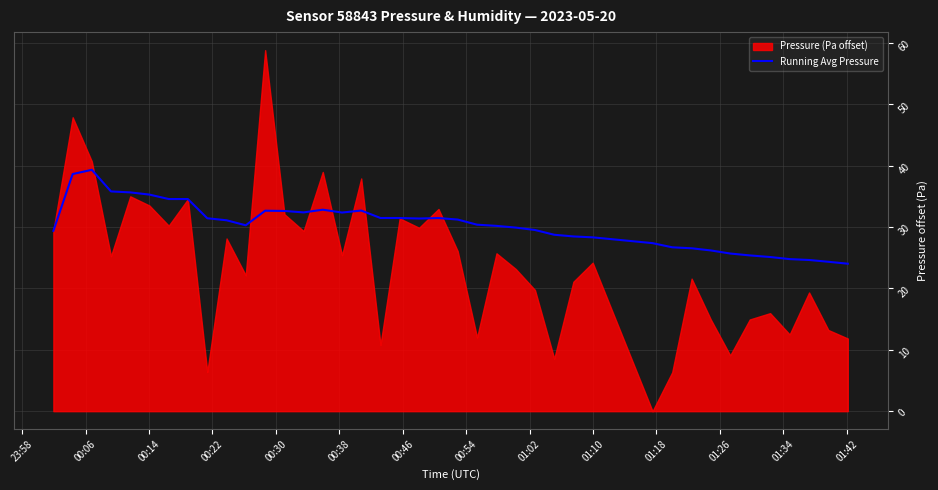

What is the maximum value for Running Avg Pressure?

39.3